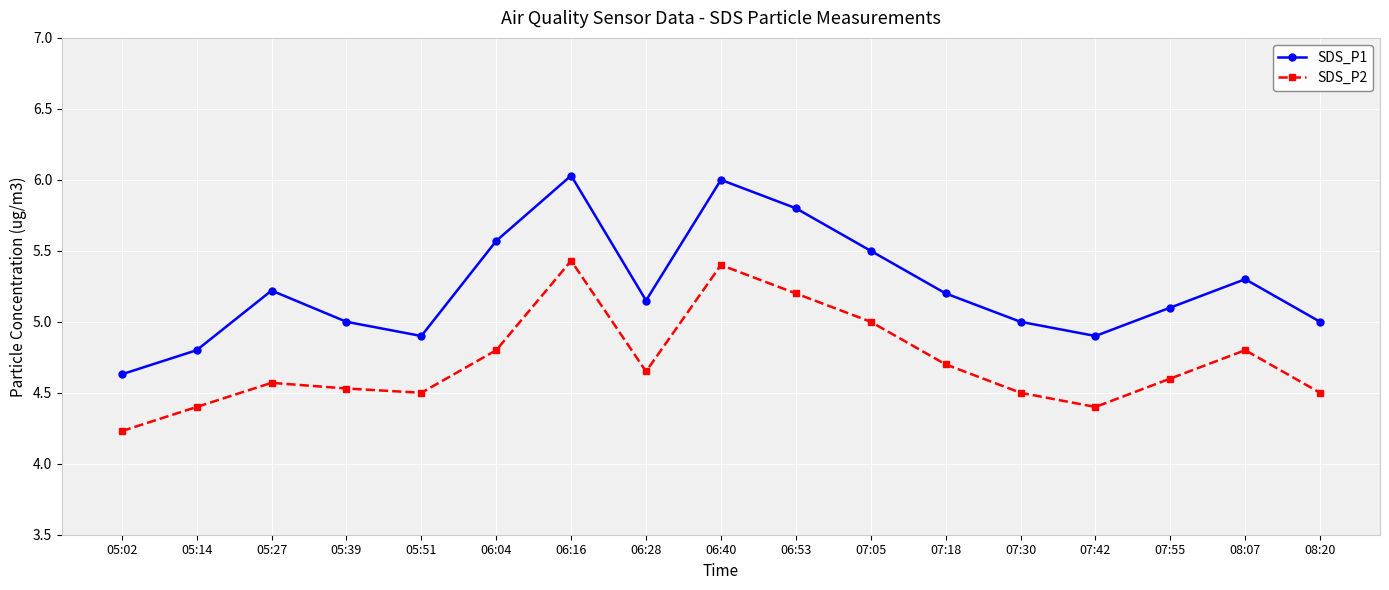

Read the SDS_P2 value at 05:39.

4.5